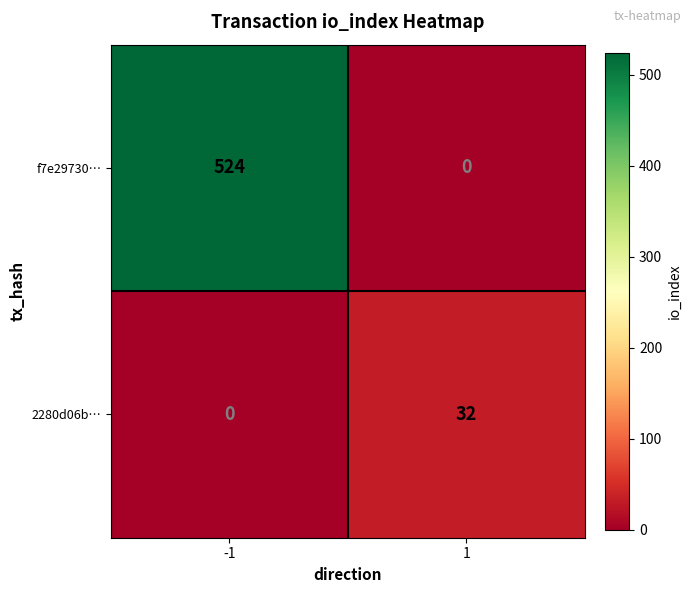

True or false: 2280d06b… has a value of 32 at 1.

True